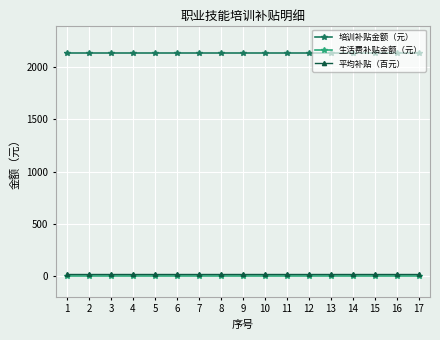

What is the spread (max minus min) of values at 4?

2134.0